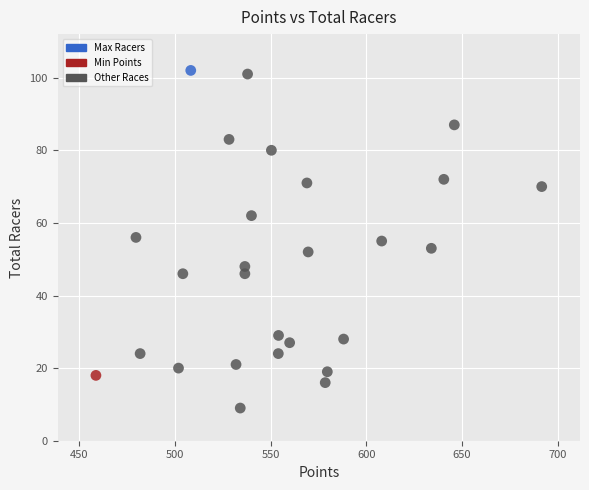

What is the range of Y values (max minus min)?

93